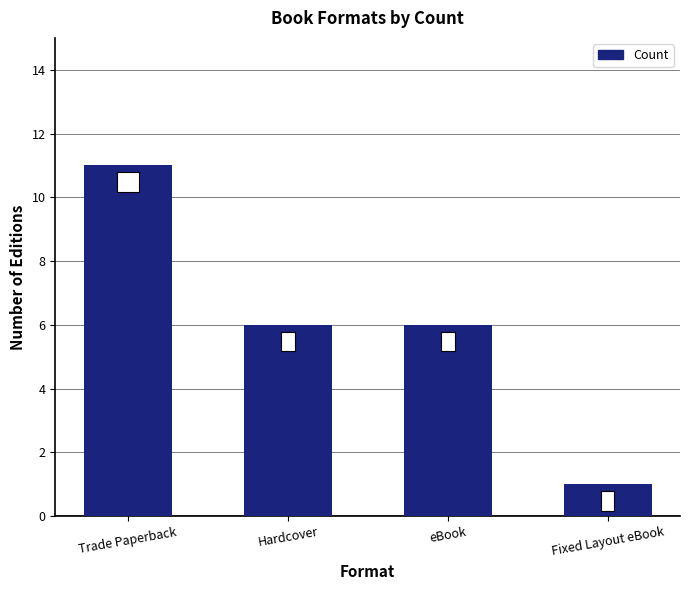

True or false: the data shows 6 at Hardcover.

True